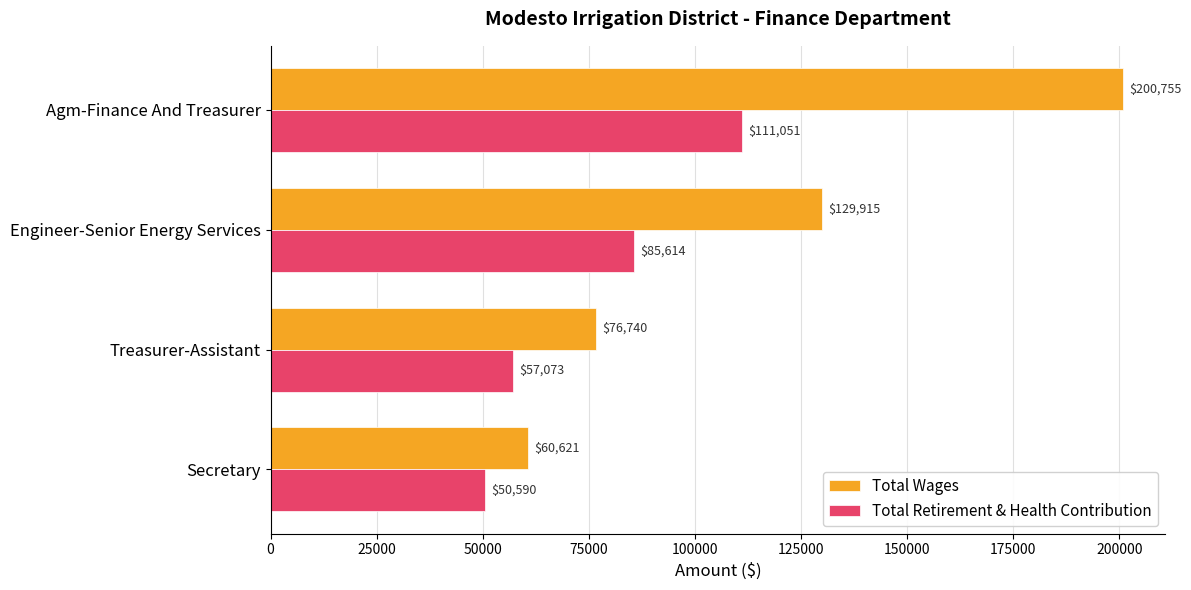

How many Total Retirement & Health Contribution values are between 57073 and 111051?

3